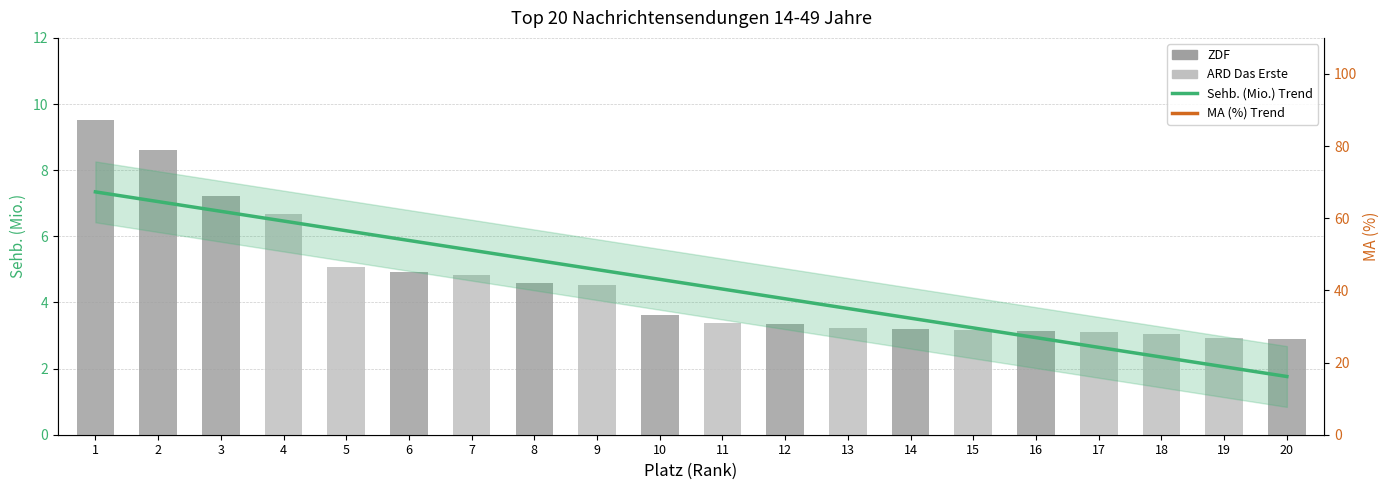

What value does the data have at 12?

3.4